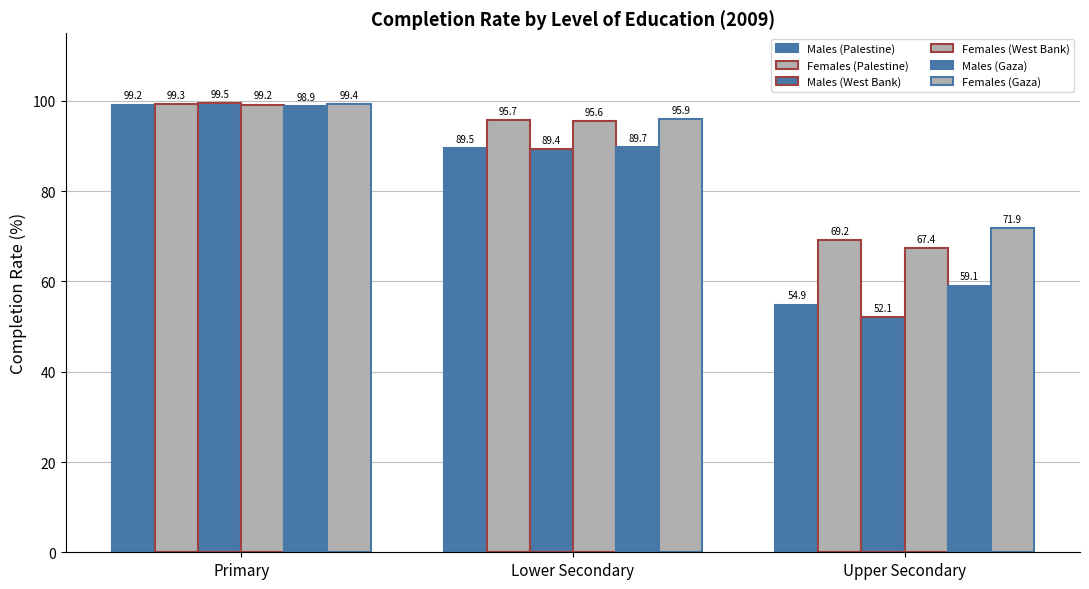

Which series has the widest spread of values?

Males (West Bank)